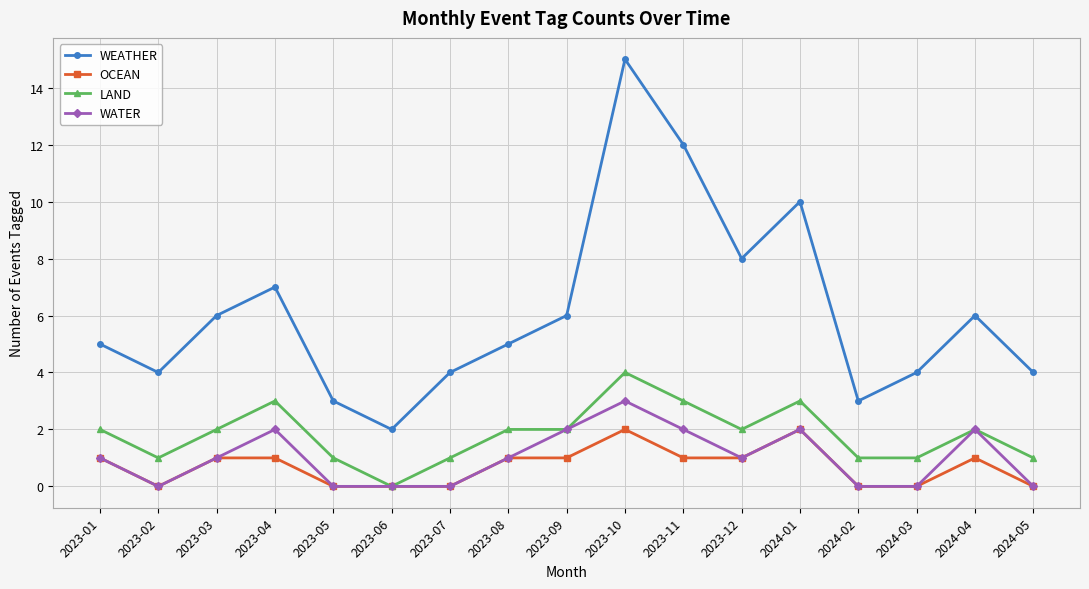

What is the label of the 12th point from the left?

2023-12